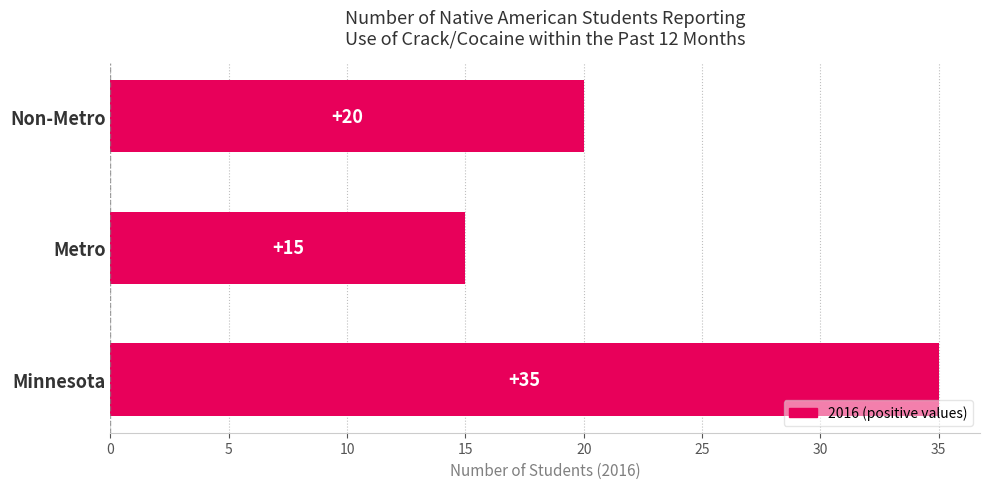

What is the smallest value displayed?

15